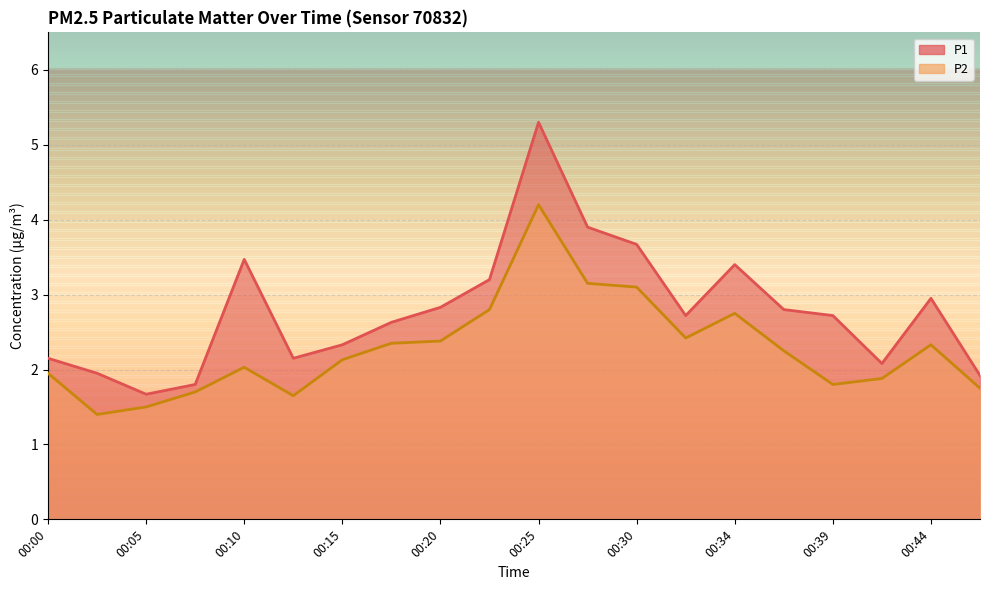

What is the difference between the highest and lowest values at 00:08?

0.1